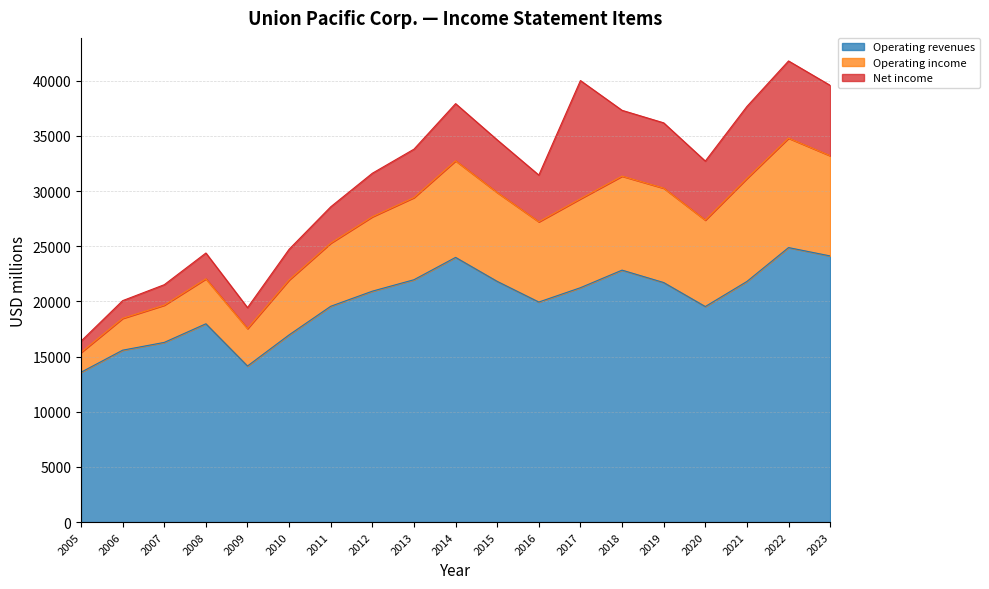

Does the chart have visible grid lines?

Yes